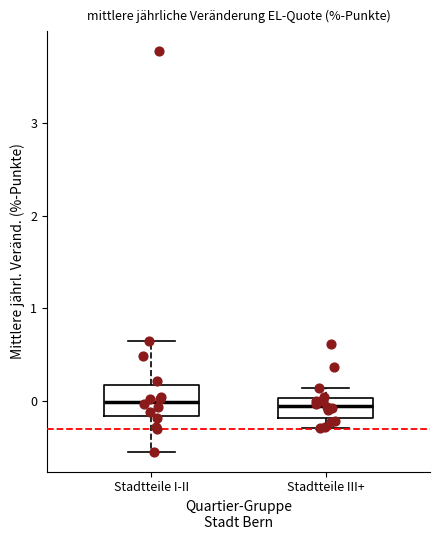

Reading left to right, transcribe this box plot: for each box, give where its median line is, the range the box spans, and where its two whiskers end, as read against the y-axis. The values are not printed on the chart, so give them approximately, as read against the axis.

Stadtteile I-II: median 0.0, box -0.2 to 0.2, whiskers -0.5 to 0.6
Stadtteile III+: median -0.1, box -0.2 to 0.0, whiskers -0.3 to 0.1